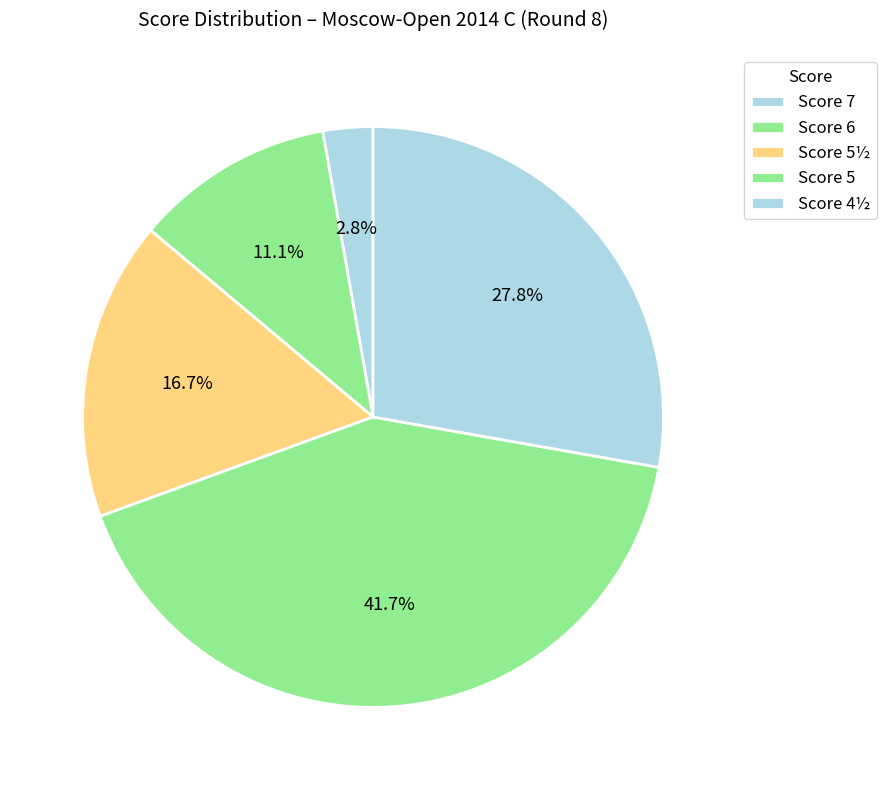

To the nearest percent, what is the average slice percentage?

20%